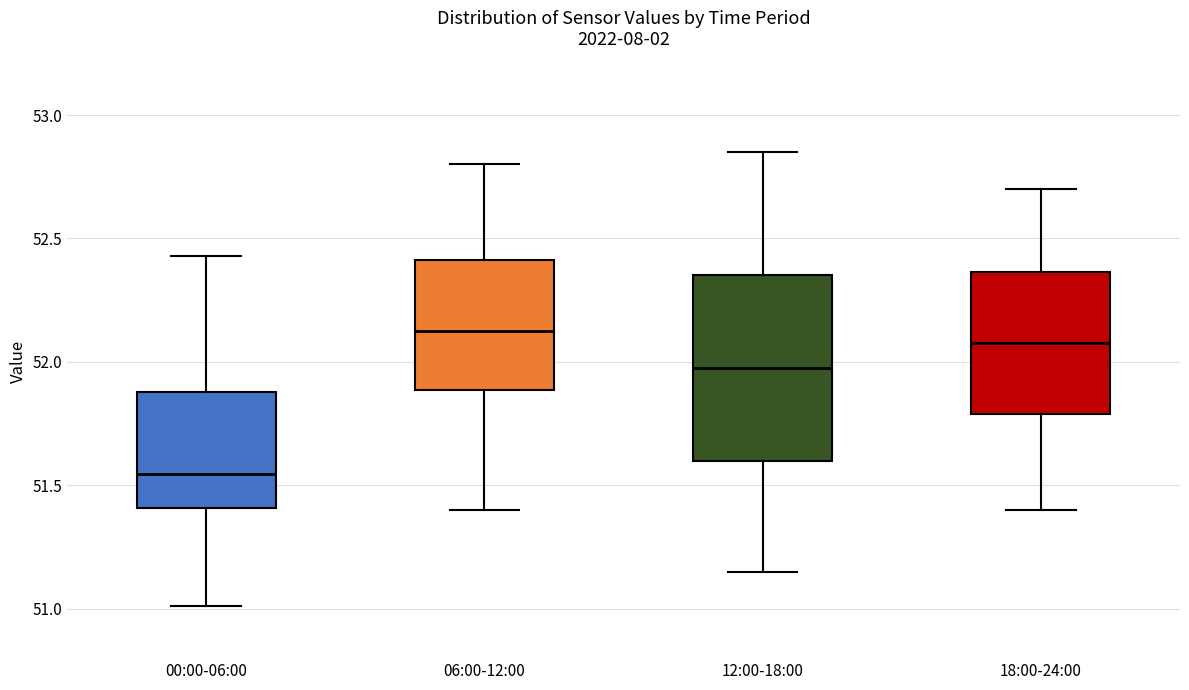

Where does the upper whisker of the box for 12:00-18:00 end on the y-axis? The values are not printed on the chart, so give them approximately, as read against the axis.

52.85